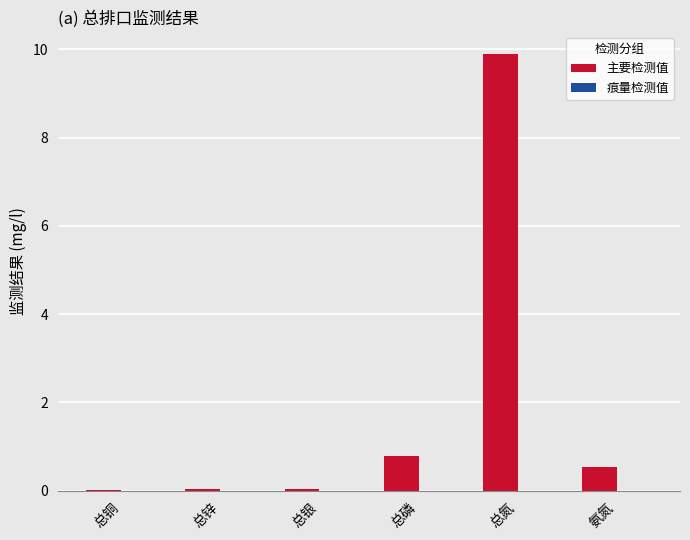

Which series has the largest total across all categories?

主要检测值